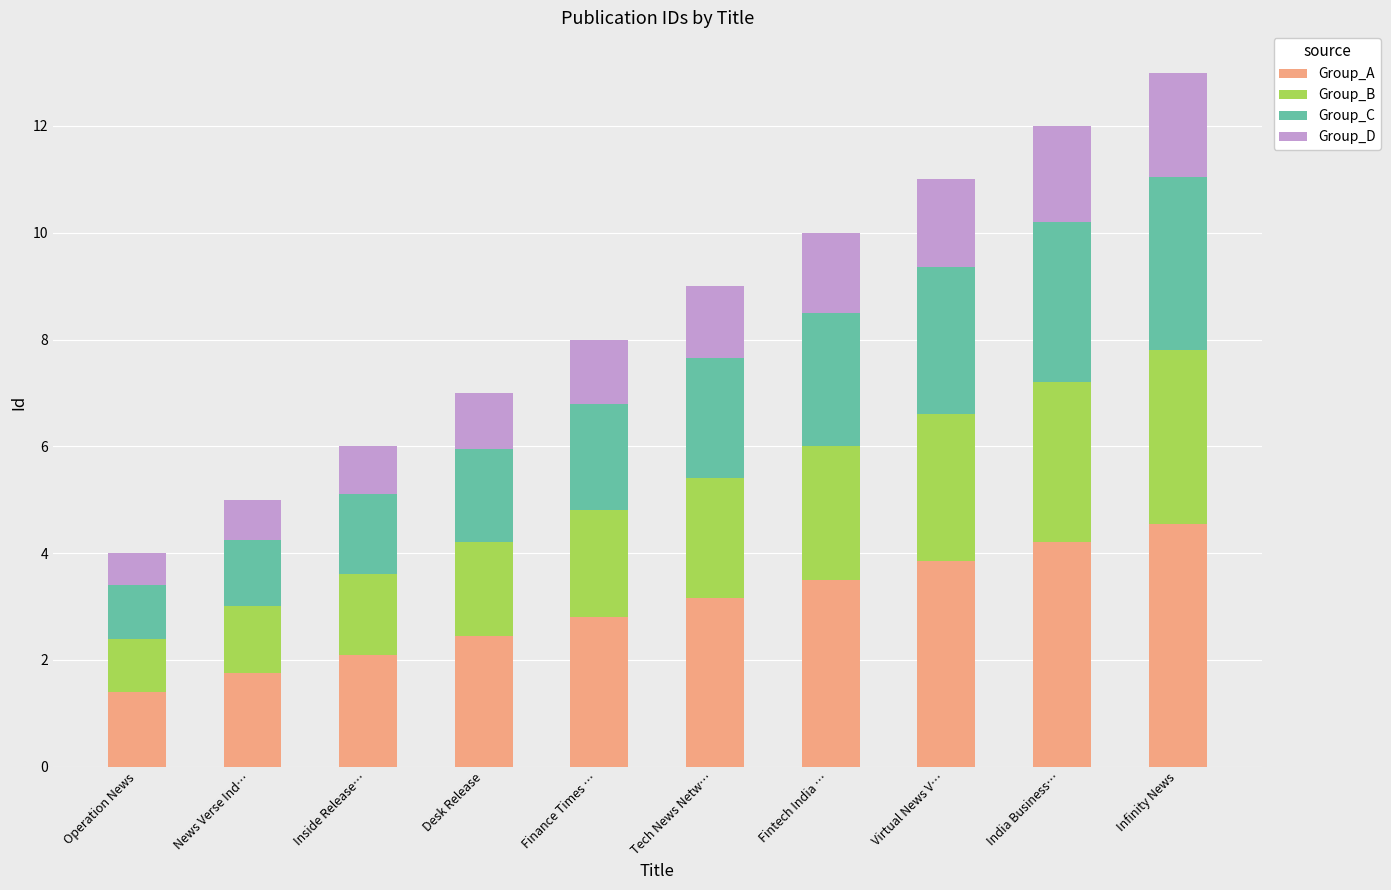

Does the chart contain stacked bars?

Yes